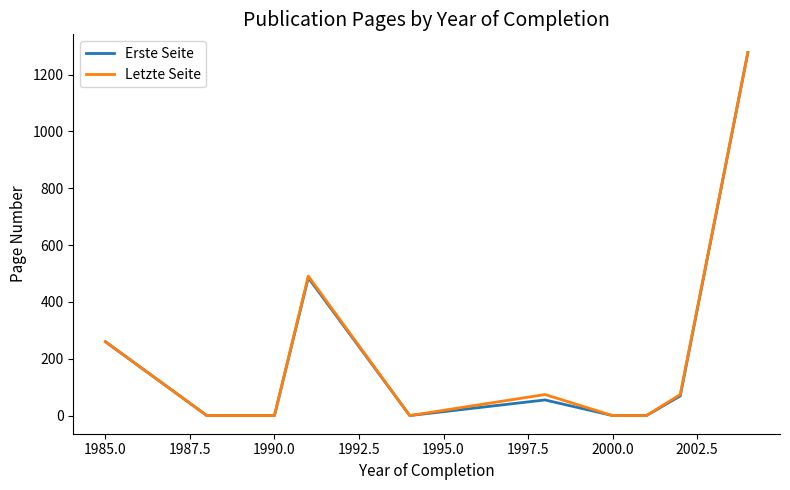

What is the highest value of the Letzte Seite series?

1278